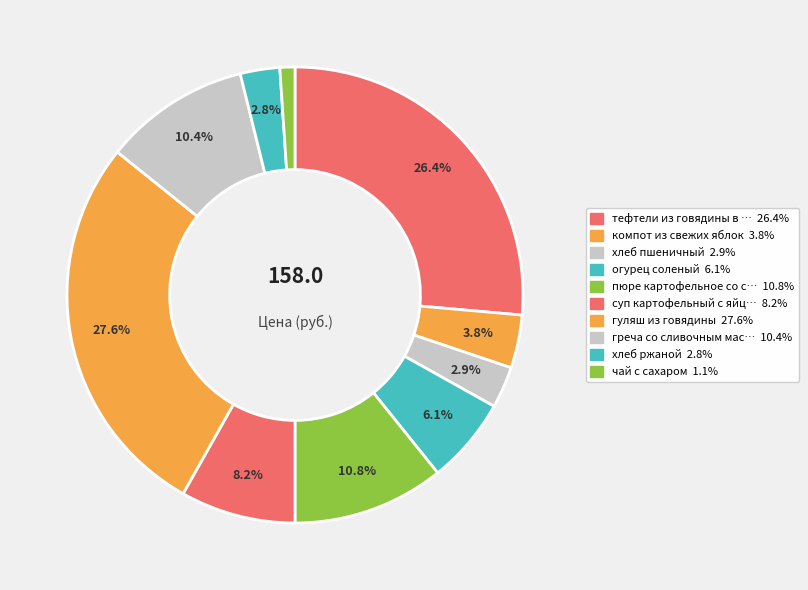

Count the number of slices in the pie.

10